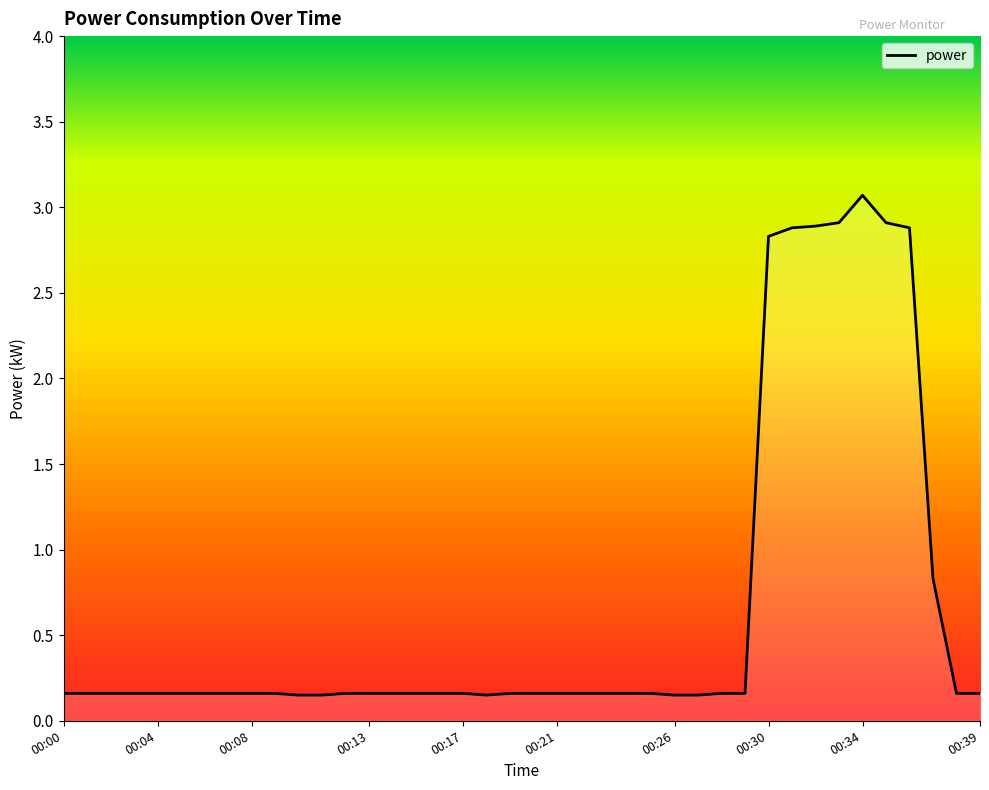

What is the maximum value shown in the chart?

3.1